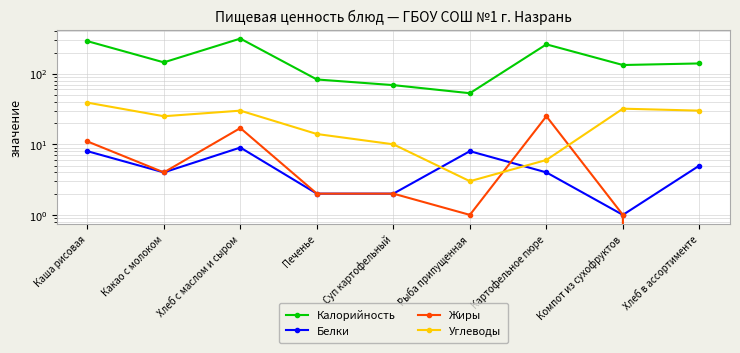

Which category has the lowest value in the Белки series?

Компот из сухофруктов